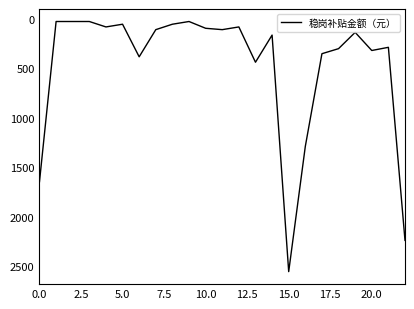

What is the difference between the second highest and minimum values?

2213.6